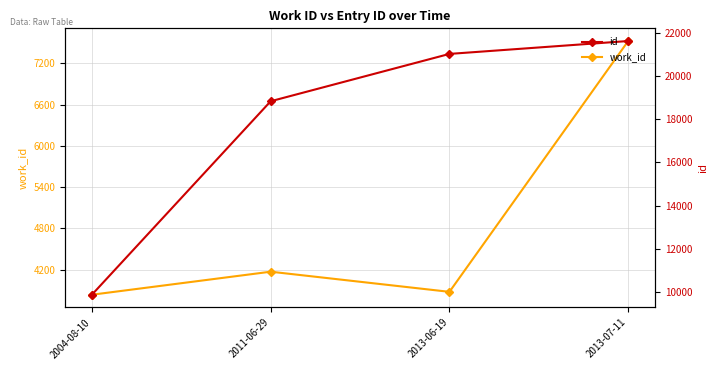

Count the number of categories in the chart.

4